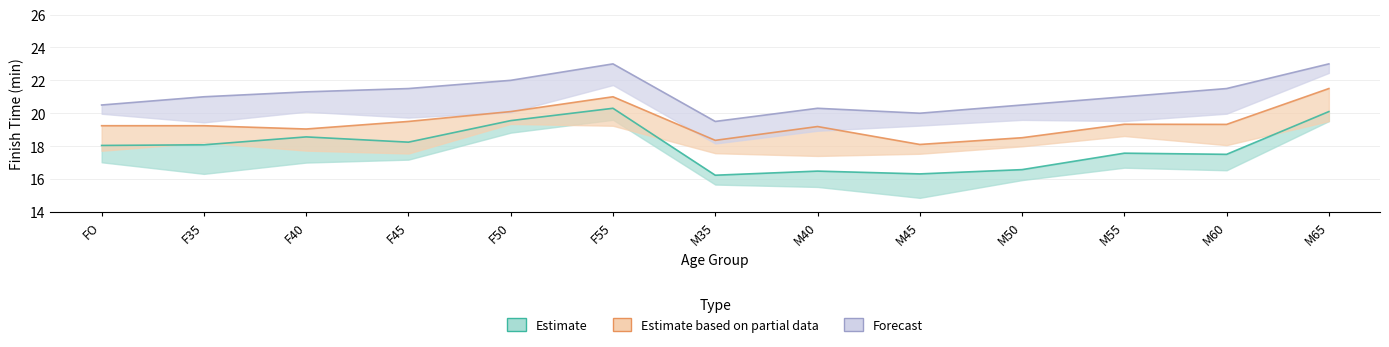

At which category does Estimate based on partial data reach its first local valley?

F40